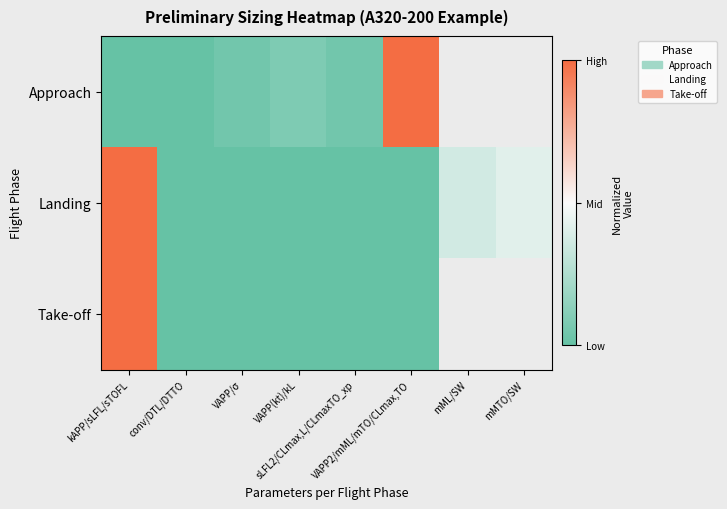

True or false: Landing has a value of 0.0 at VAPP/σ.

False